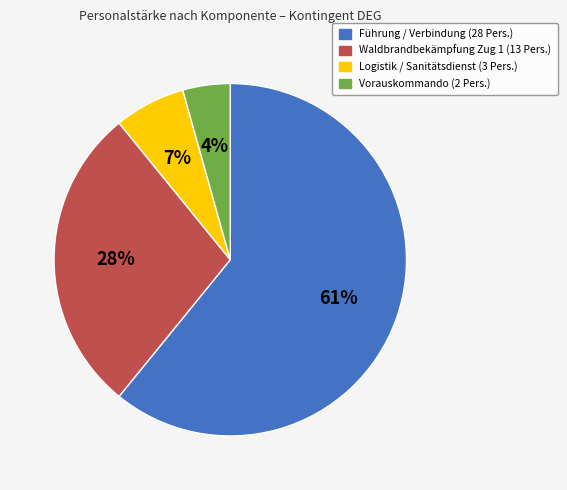

The Führung / Verbindung slice represents 61% of the pie. True or false?

True